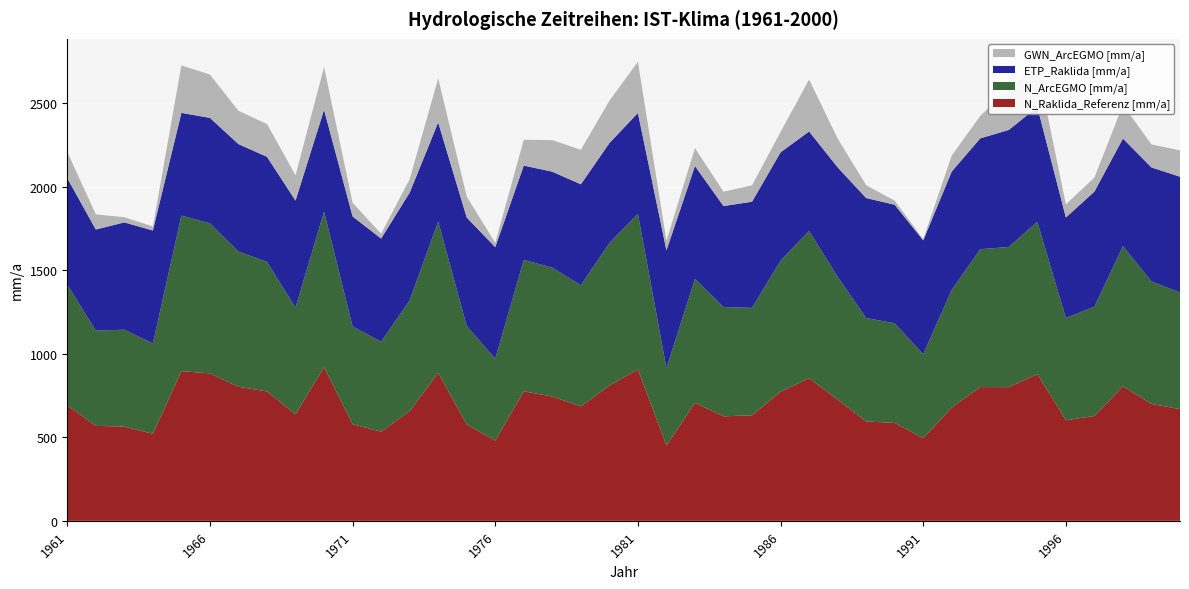

Reading left to right, list all the values displayed in this chart.

N_Raklida_Referenz [mm/a]: 691.2	567.9	563.9	520.8	895.4	882.0	802.0	773.8	637.3	919.6	578.0	533.3	656.2	885.1	576.5	480.2	775.0	743.7	684.7	809.1	906.0	450.5	705.6	625.2	631.3	772.2	853.2	725.4	594.5	585.7	494.0	677.6	800.2	799.7	877.6	601.8	627.3	804.8	699.4	668.5
N_ArcEGMO [mm/a]: 722.3	570.6	579.6	540.0	930.7	898.3	808.7	775.8	638.5	930.7	585.0	538.9	663.1	906.2	589.4	489.5	786.5	770.5	725.3	853.4	930.8	463.1	742.1	654.3	642.7	784.4	881.3	735.4	618.9	596.3	503.2	704.3	824.8	839.2	911.7	611.7	653.9	839.1	733.0	698.0
ETP_Raklida [mm/a]: 636.4	604.4	641.9	676.1	614.6	630.5	643.2	628.3	640.1	609.1	658.2	616.5	643.7	592.3	648.6	667.5	563.8	574.7	603.3	597.2	603.5	704.7	674.9	603.6	635.1	648.0	595.1	654.2	717.8	709.1	680.7	708.0	663.2	699.8	686.8	601.3	688.6	643.2	682.0	692.2
GWN_ArcEGMO [mm/a]: 157.2	90.7	31.2	24.5	284.3	259.3	198.9	196.2	151.6	255.8	81.8	28.8	80.3	263.7	125.9	26.1	154.4	188.9	206.5	253.4	306.1	57.3	107.6	85.8	98.3	121.9	310.8	172.5	77.0	24.3	7.7	95.9	134.4	248.5	247.2	78.5	84.1	201.3	137.8	157.7